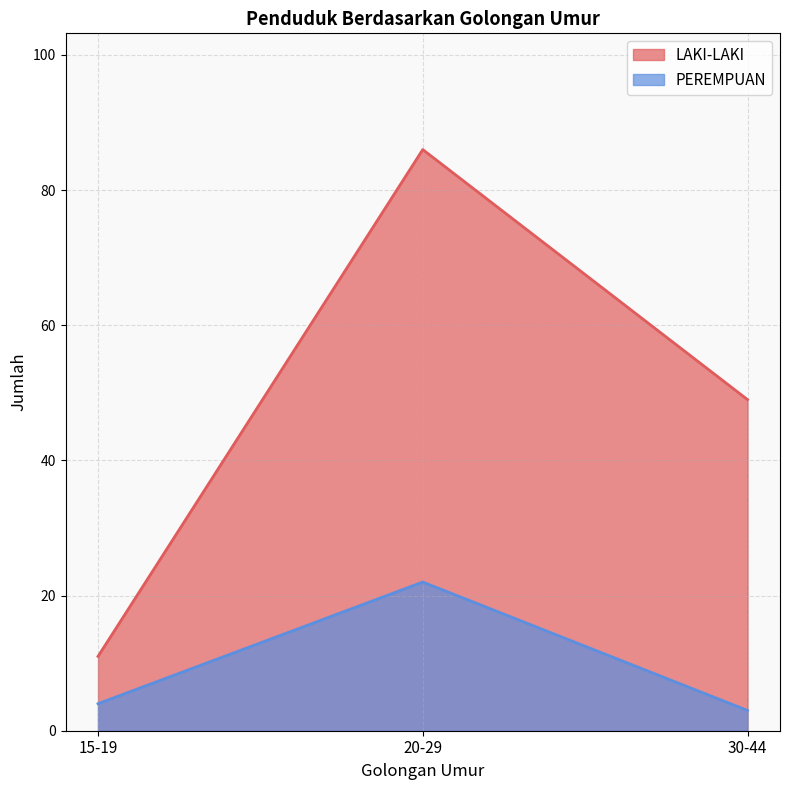

Where is LAKI-LAKI nearest to the value 48?

30-44